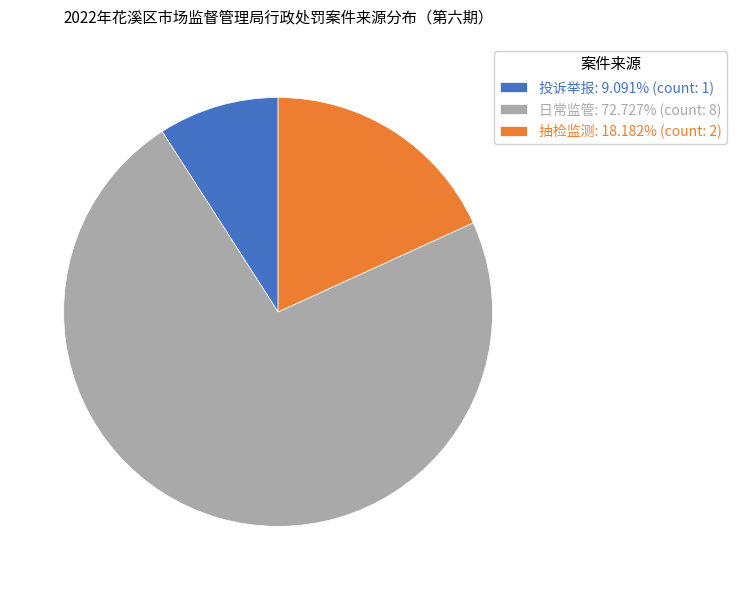

Is there a majority slice in this chart?

Yes